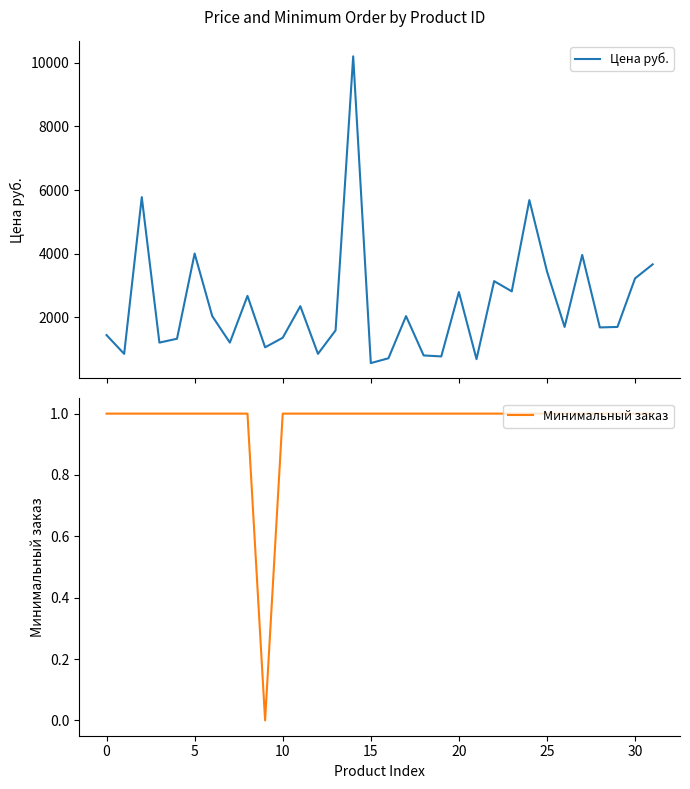

The value of Цена руб. at 29 is 2800.7. True or false?

False